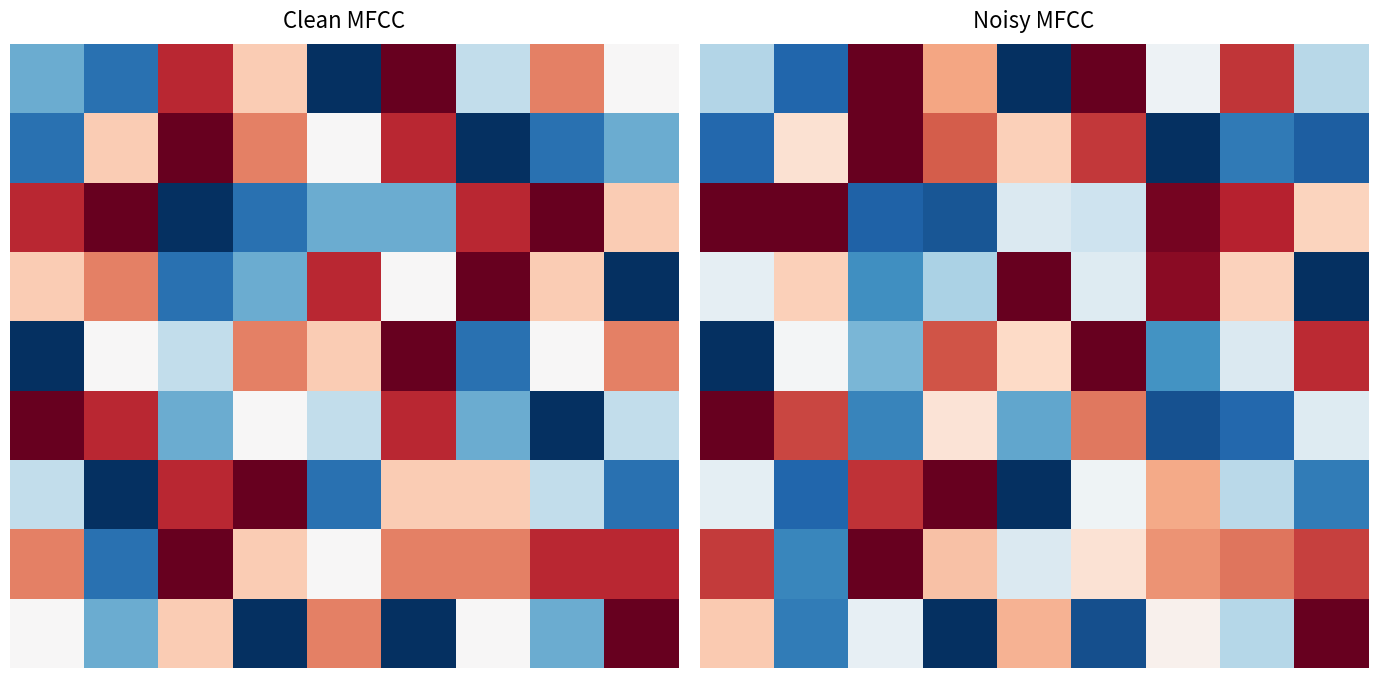

At which label does 7 reach its peak?

2